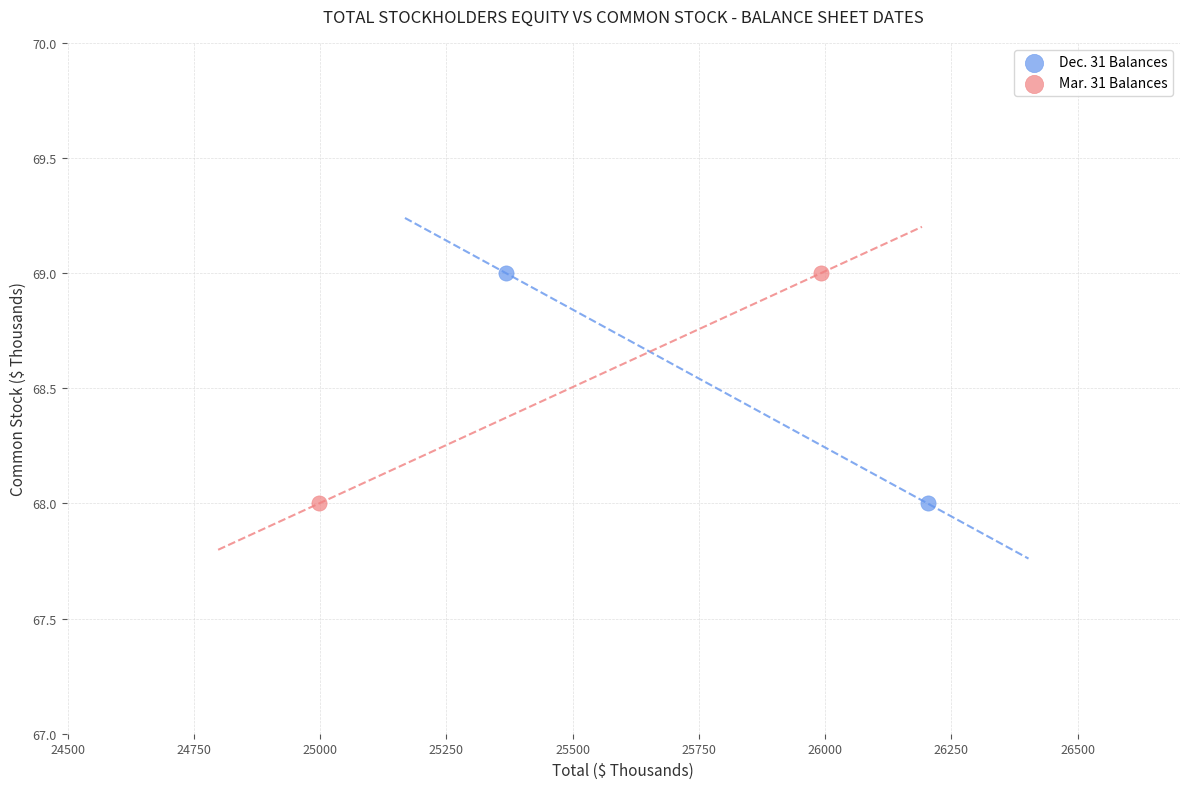

What are all the series names shown in the legend?

Dec. 31 Balances, Mar. 31 Balances